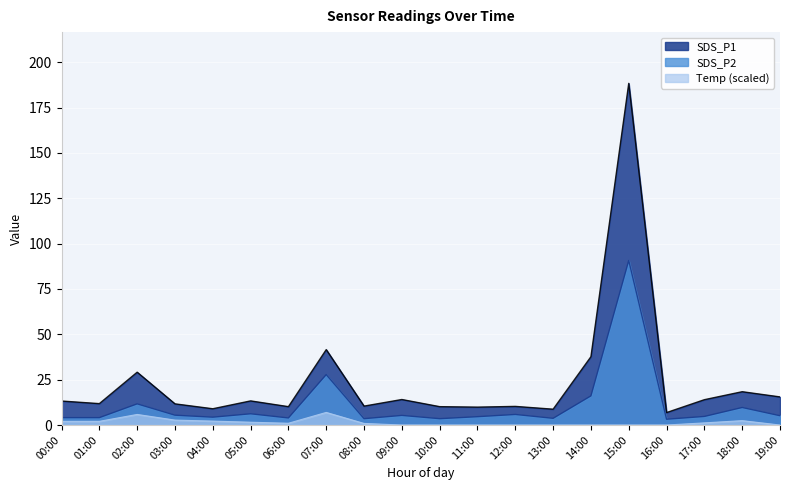

Which series changed the most between 03:00 and 17:00?

SDS_P1